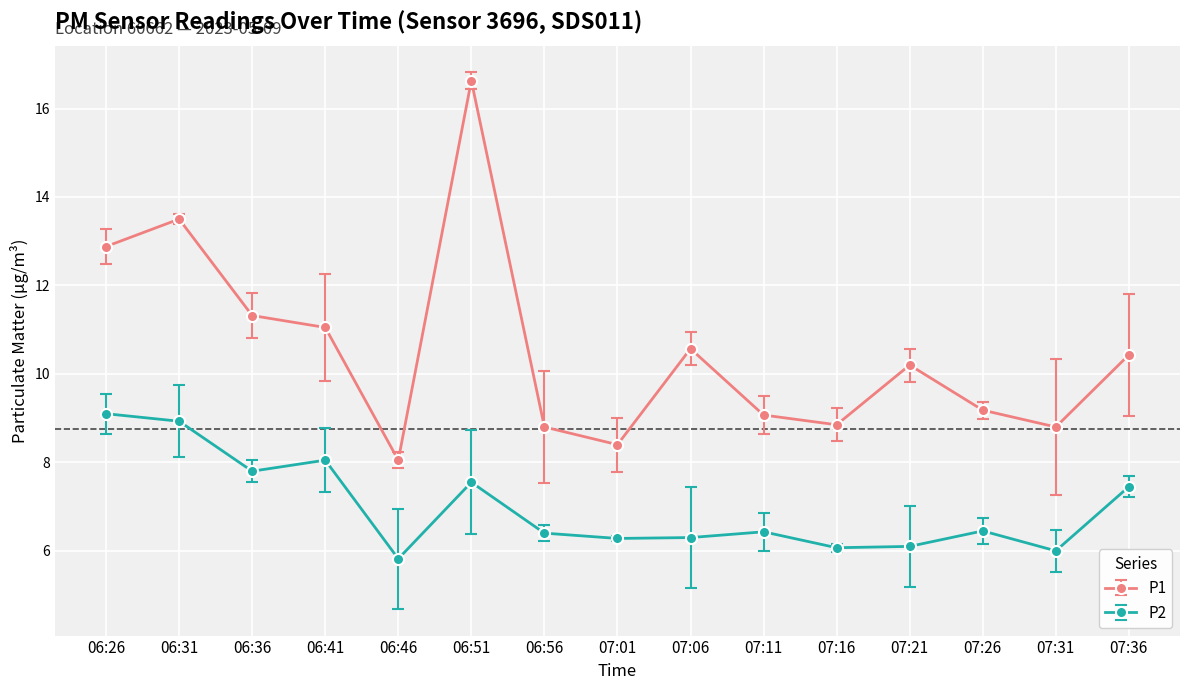

How many values in the P1 series are below 10?

7